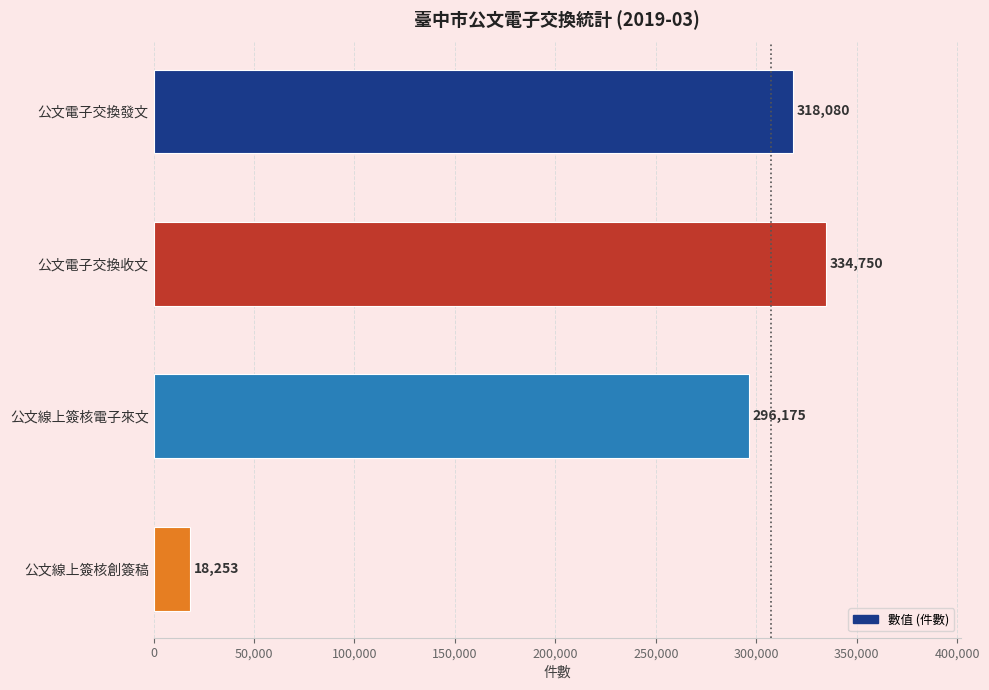

What position from the bottom is 公文線上簽核電子來文?

2